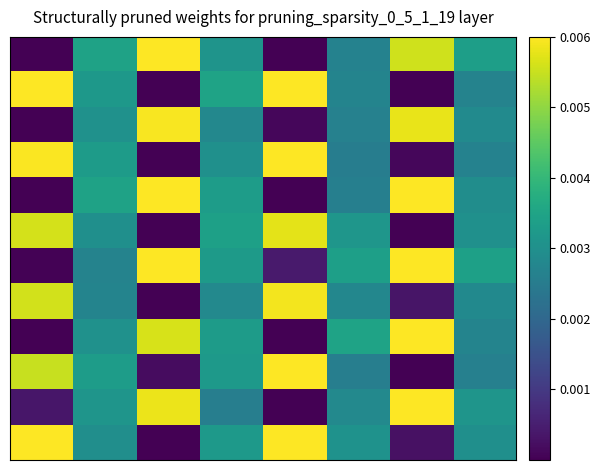

How many series are shown in this chart?

12